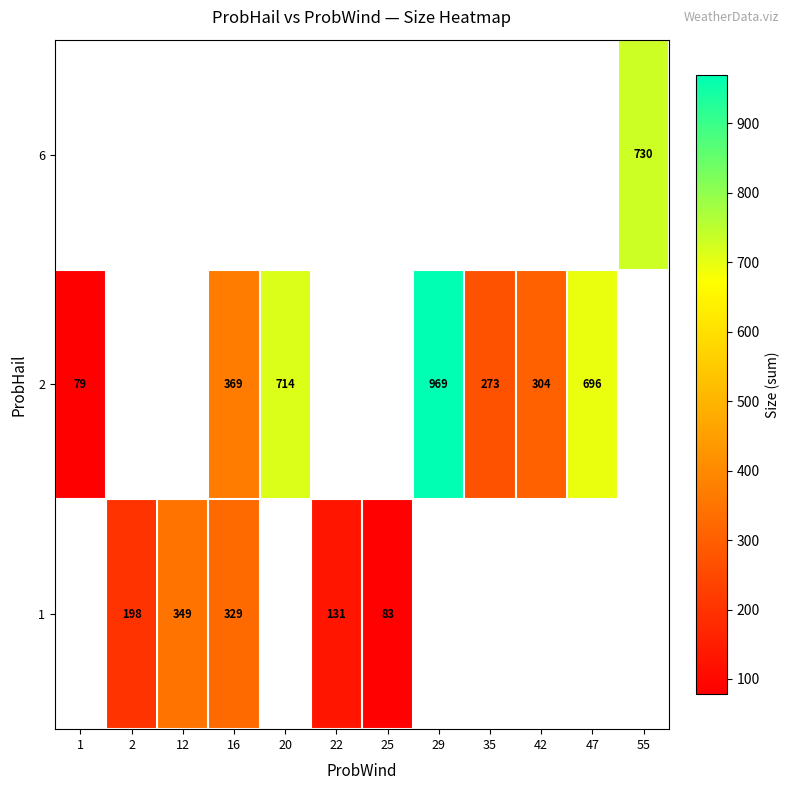

The 6 series shows 730 at 55. True or false?

True